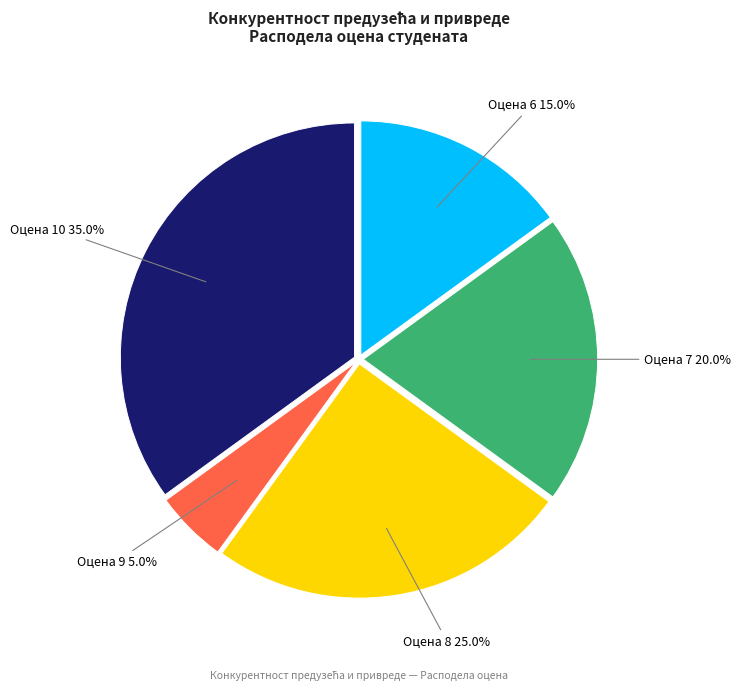

What percentage do Оцена 7 and Оцена 8 together represent?

45.0%